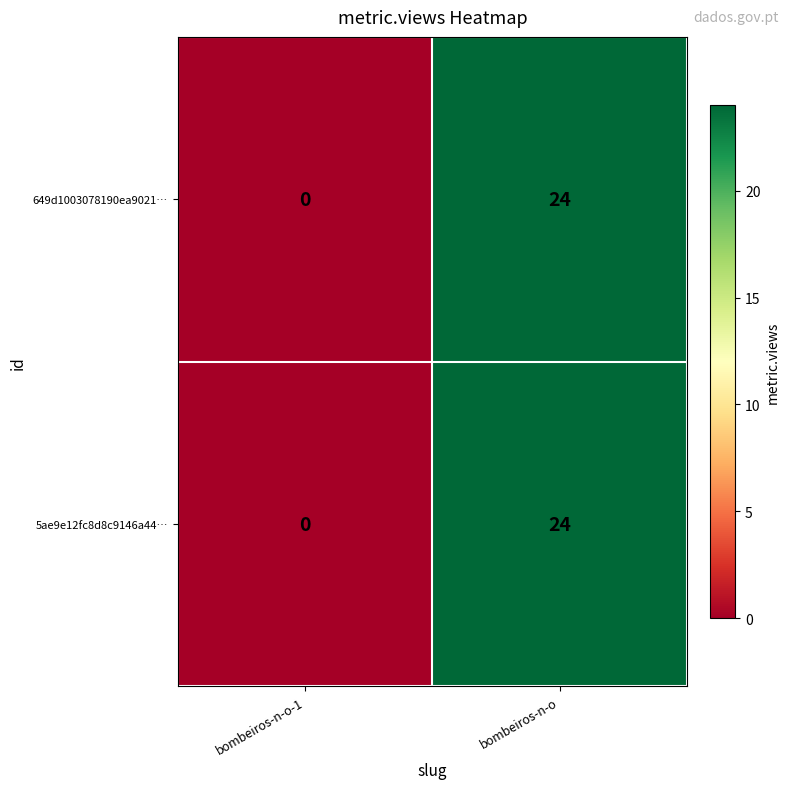

What is the approximate value of 5ae9e12fc8d8c9146a44… at bombeiros-n-o?

24